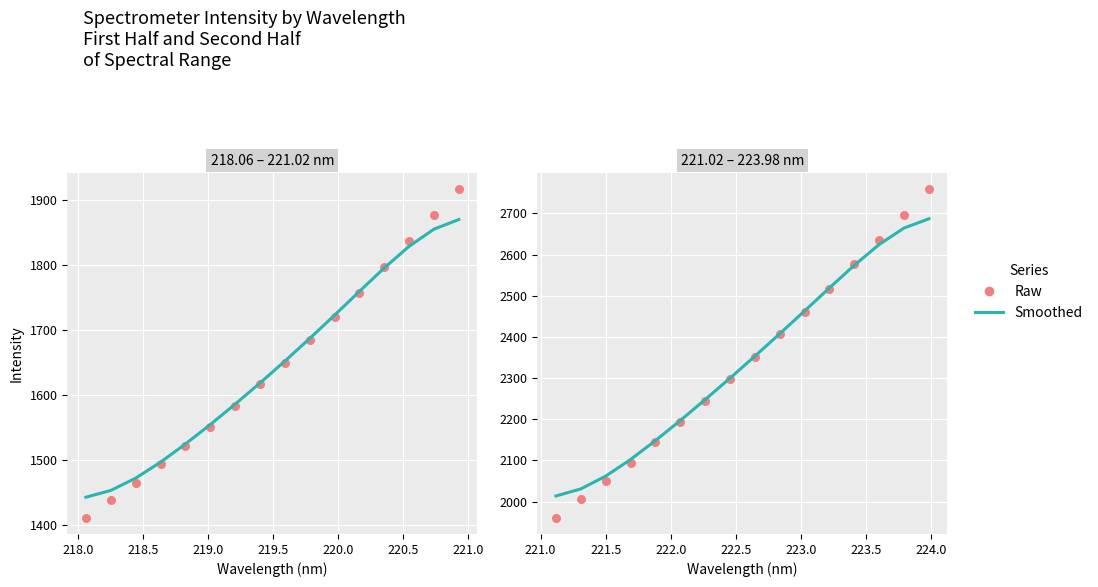

What are all the series names shown in the legend?

Smoothed, Raw